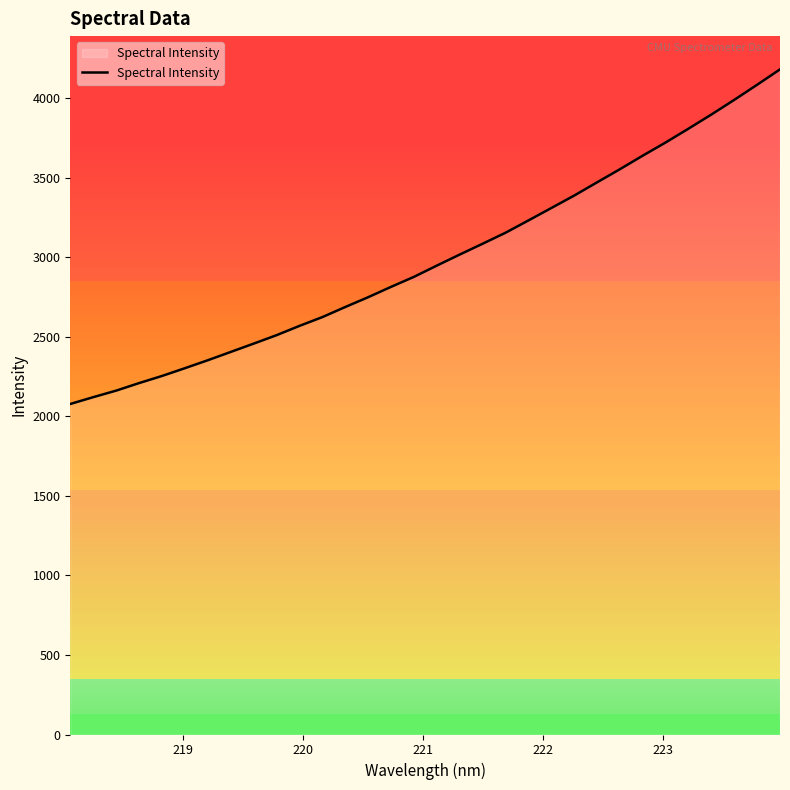

What is the sum of all values?

95685.2